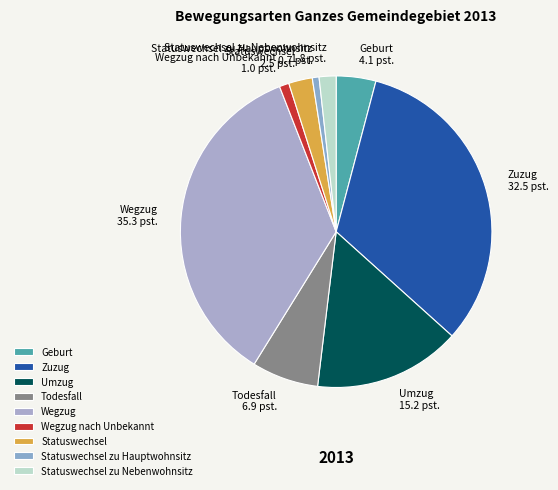

Count the number of slices in the pie.

9